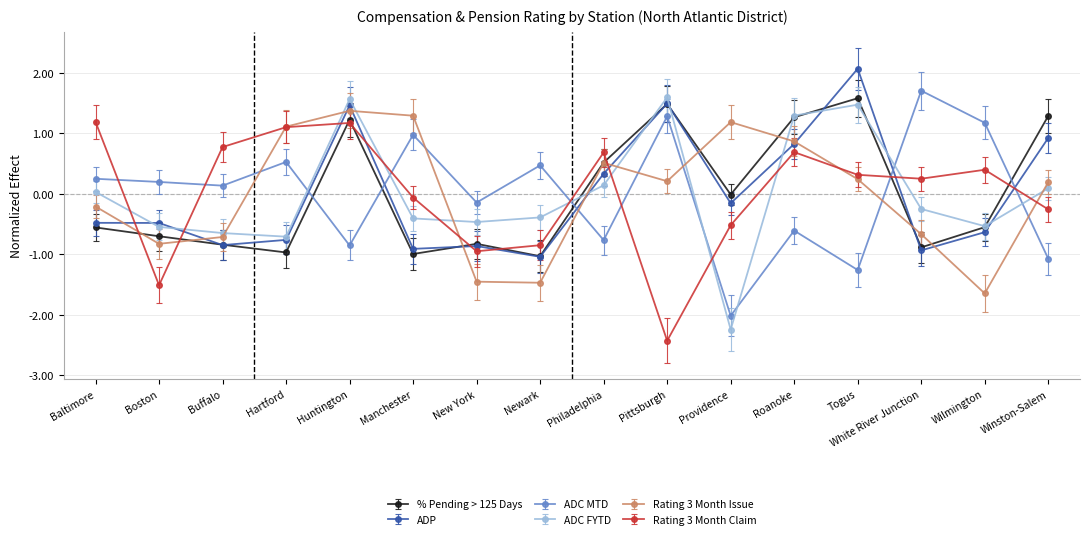

How many values in Rating 3 Month Issue are below zero?

7